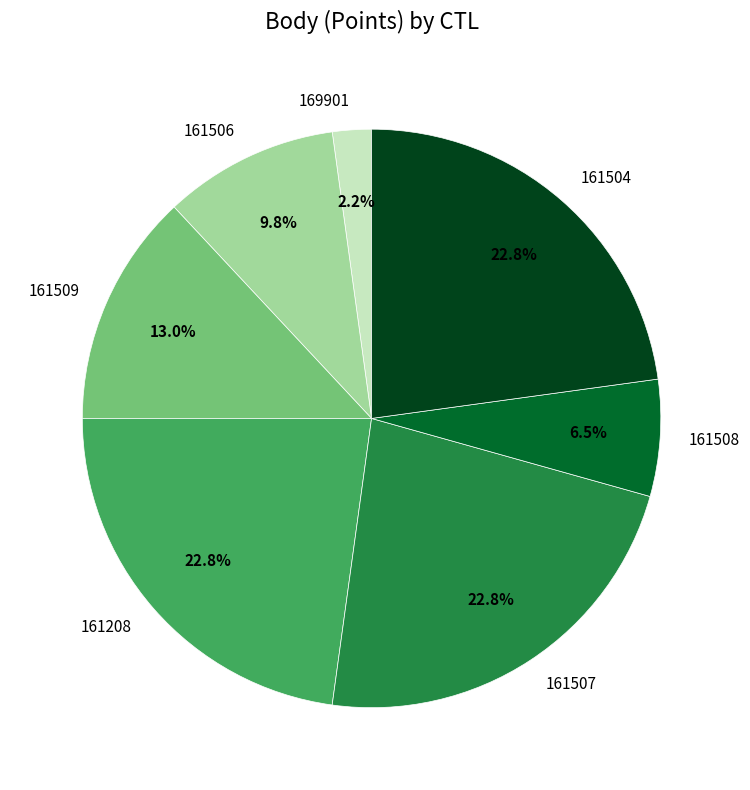

To the nearest percent, what is the average slice percentage?

14%